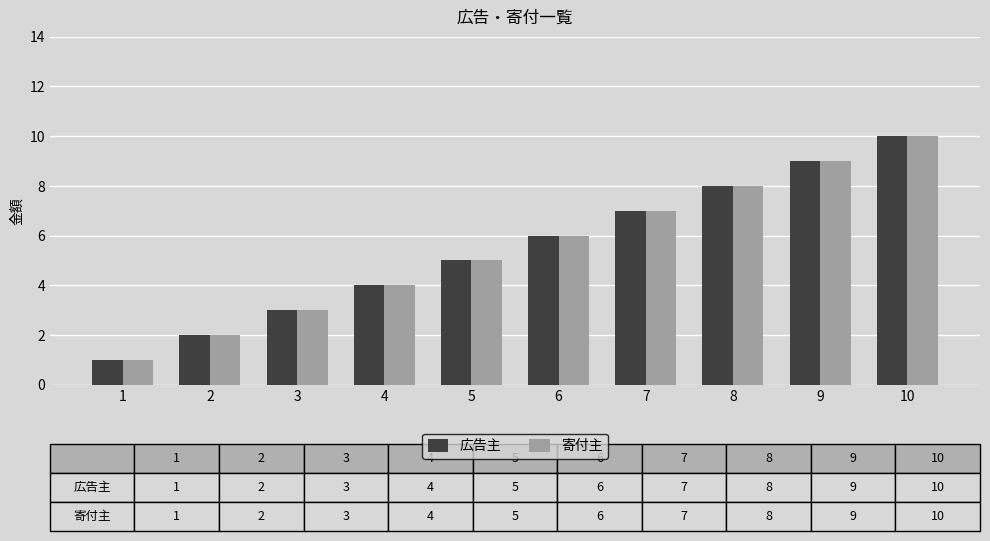

What is the maximum value for 広告主?

10